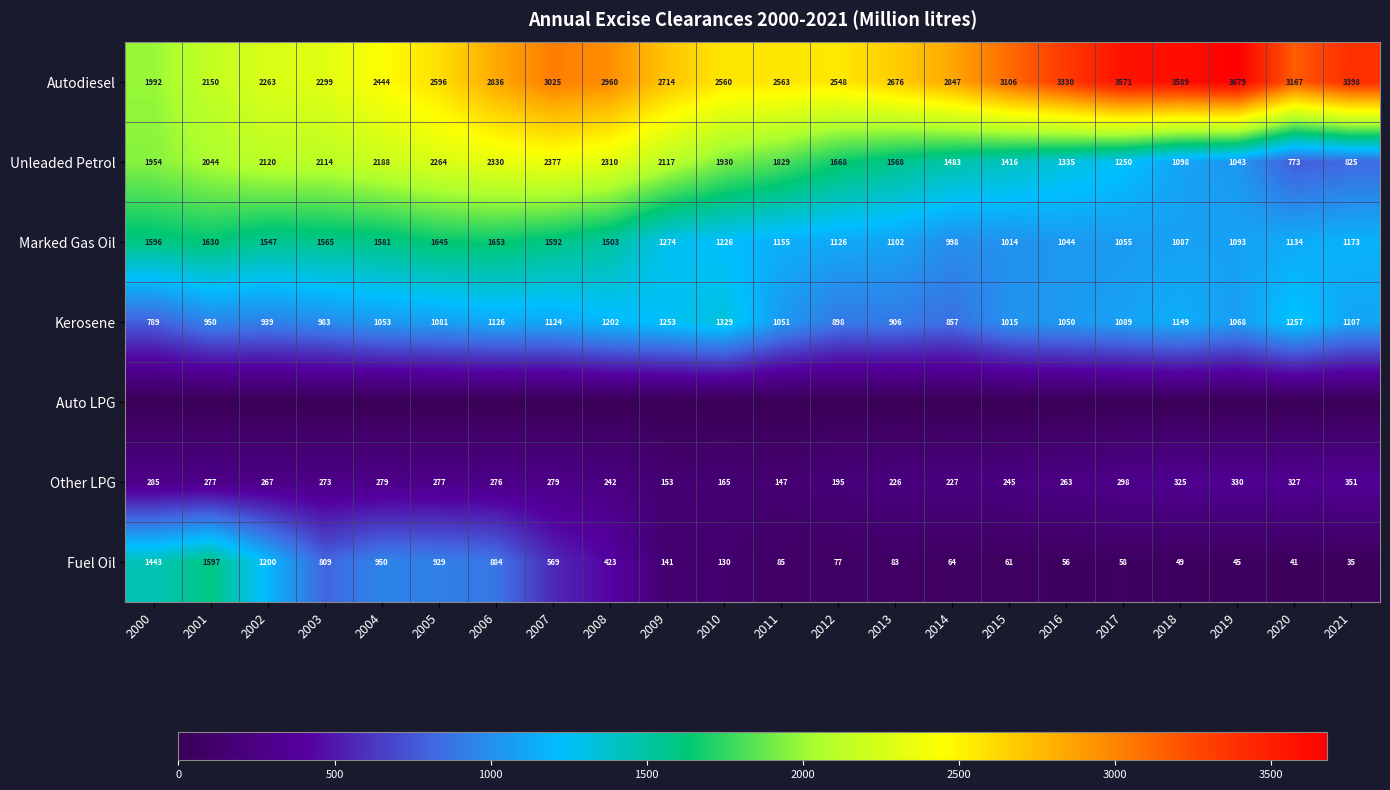

The Fuel Oil series shows 77 at 2012. True or false?

True